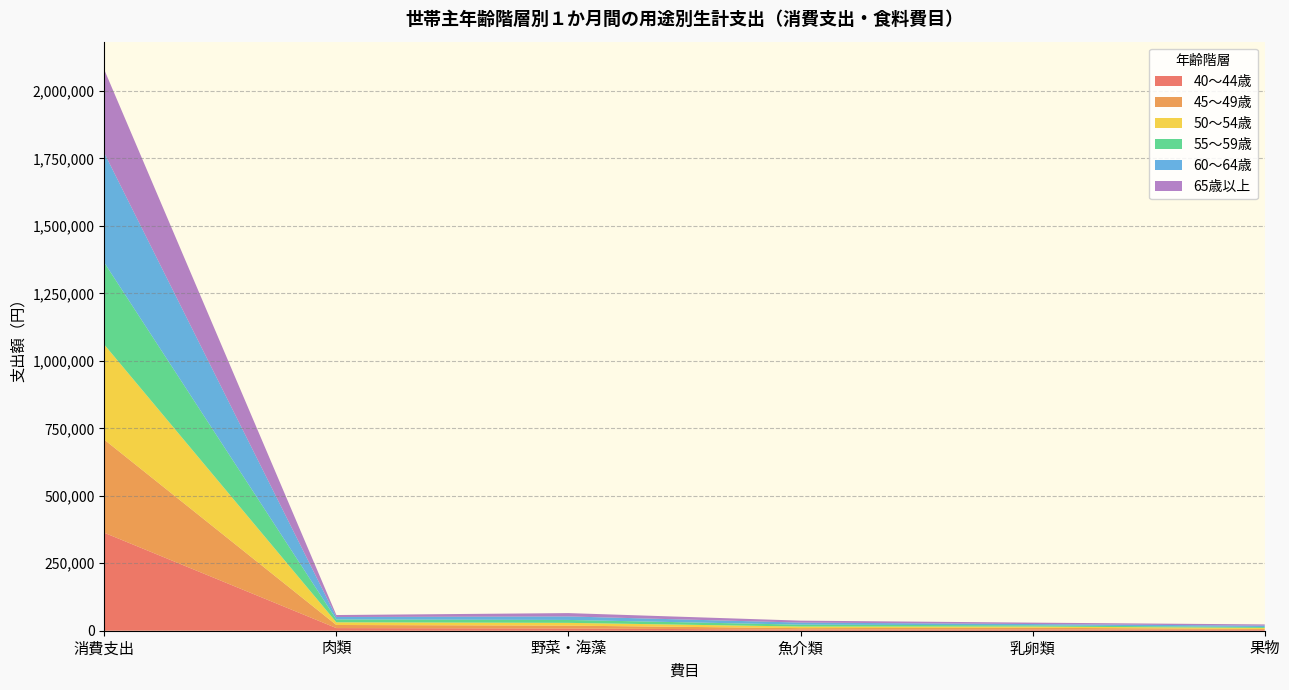

Which category has the highest value in the 40～44歳 series?

消費支出